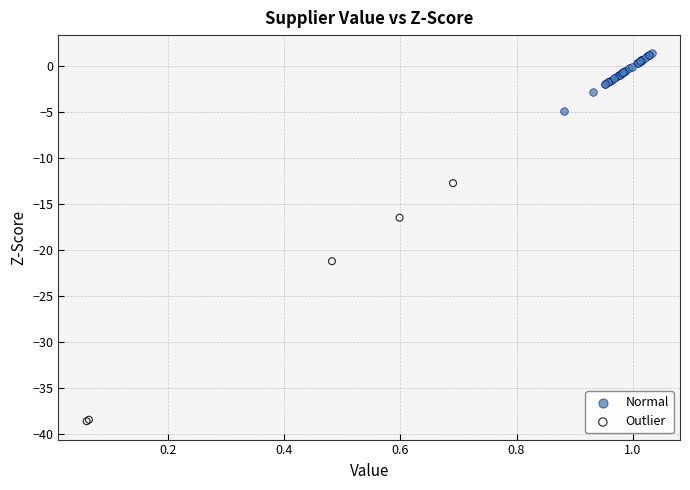

Which series reaches the minimum Y coordinate?

Outlier